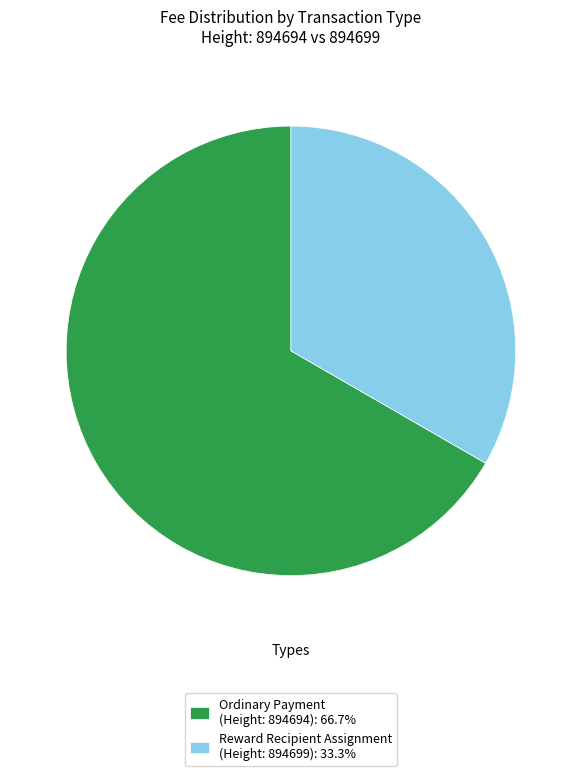

How many slices are in this pie chart?

2